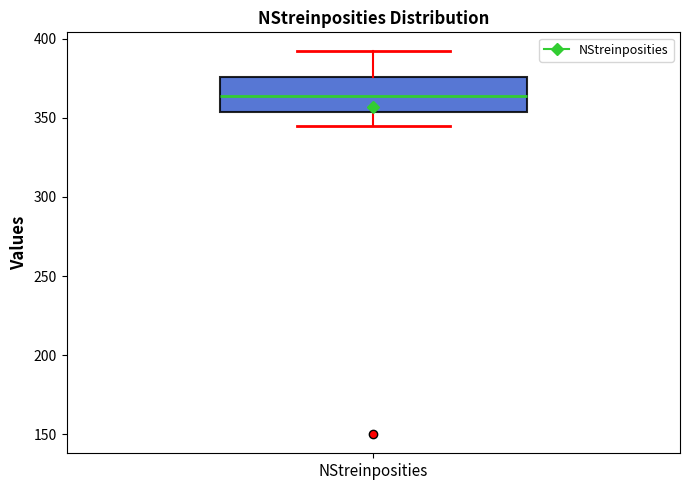

Read this box plot against the y-axis: the position of the median line, the range covered by the box, and the ends of both whiskers. The values are not printed on the chart, so give them approximately, as read against the axis.

median 365, box 355 to 375, whiskers 345 to 390